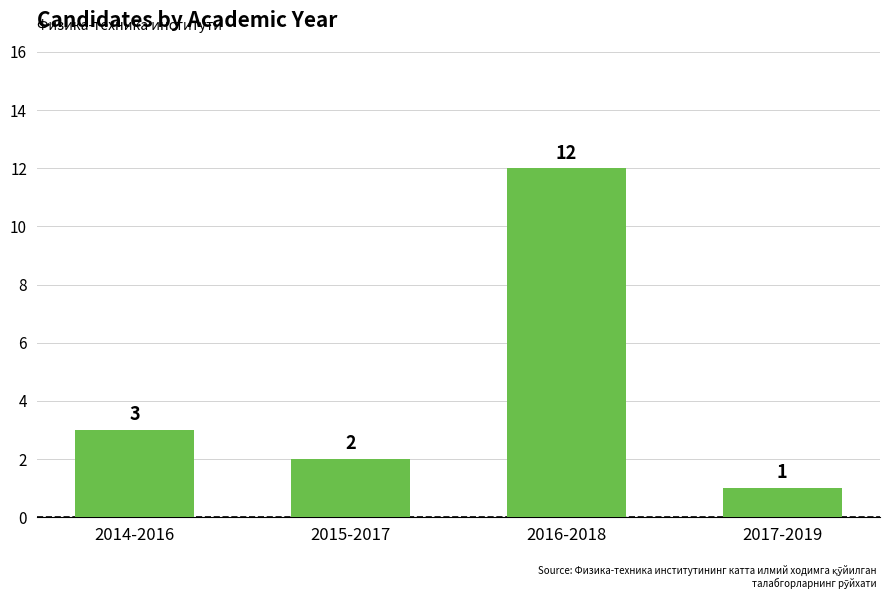

Does the chart contain stacked bars?

No